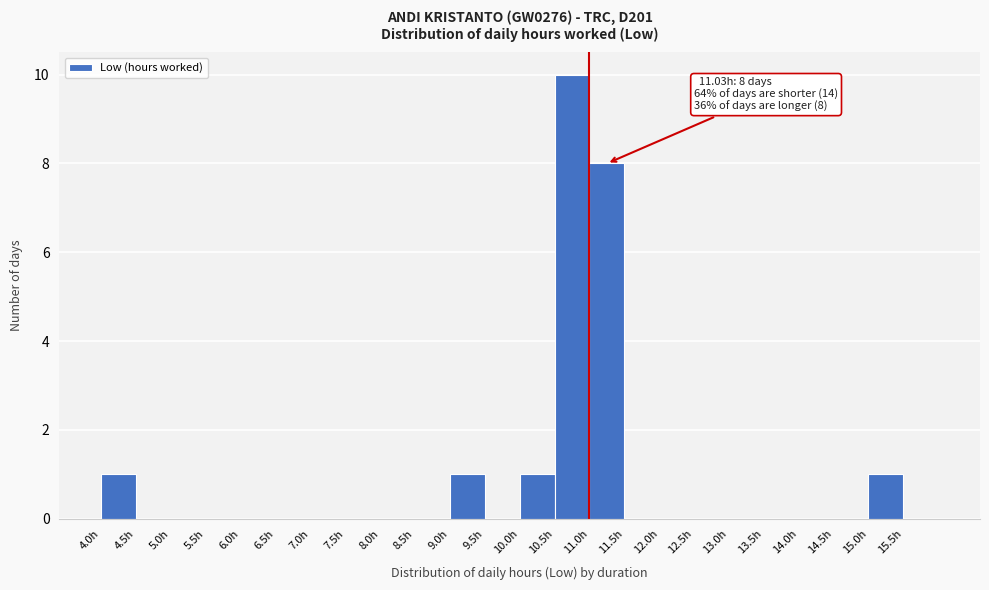

Which range on the x-axis has the tallest bar?

10.5 to 11.0